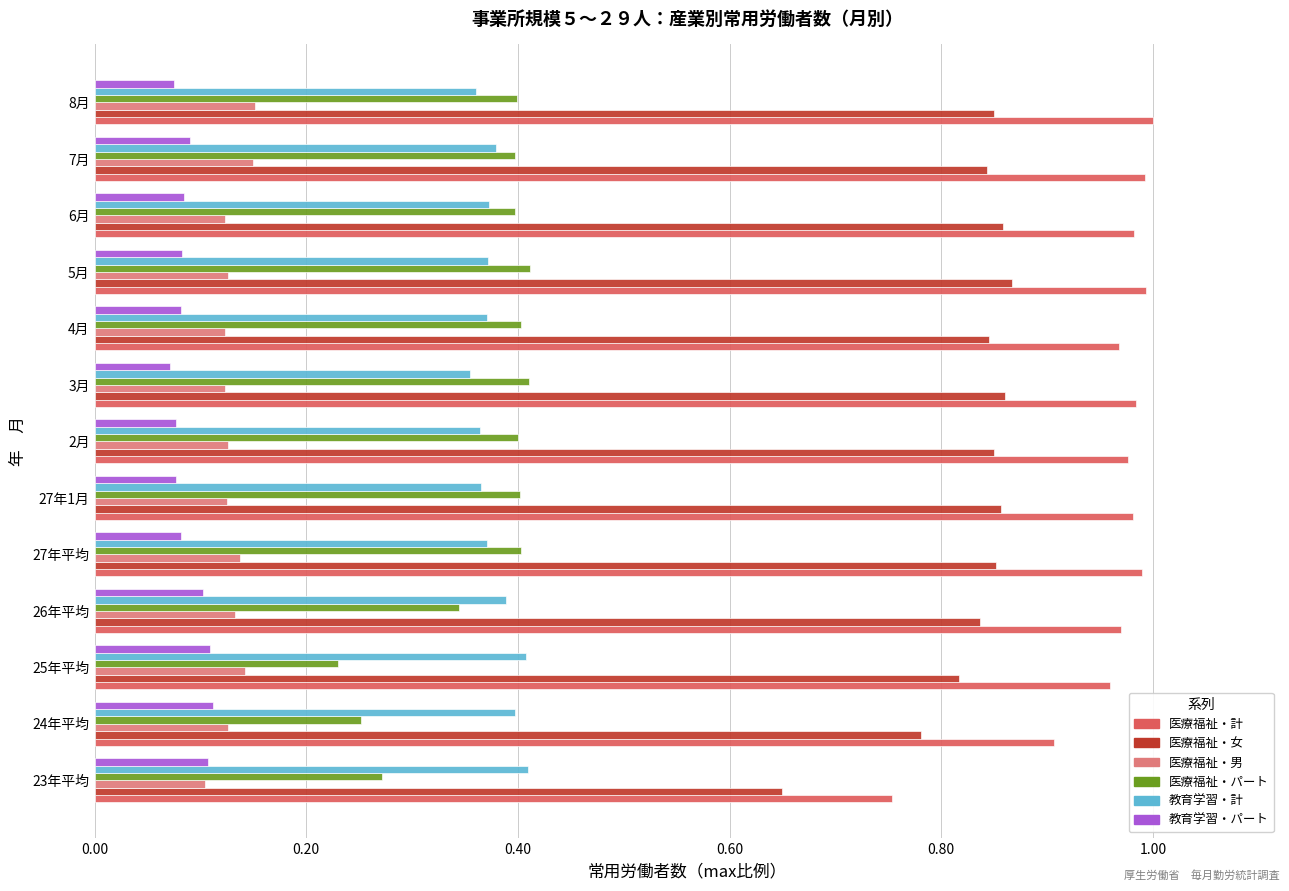

Is it true that 医療福祉・計 equals 0.5 at 7月?

False